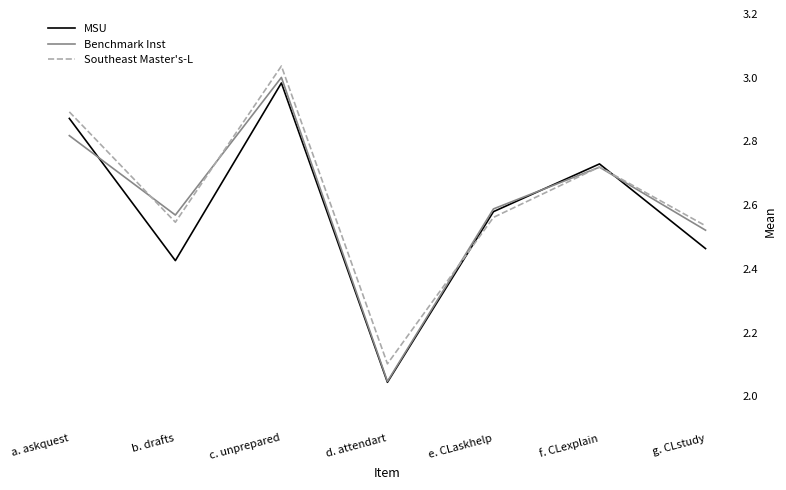

At which label is Benchmark Inst closest to 2?

d. attendart